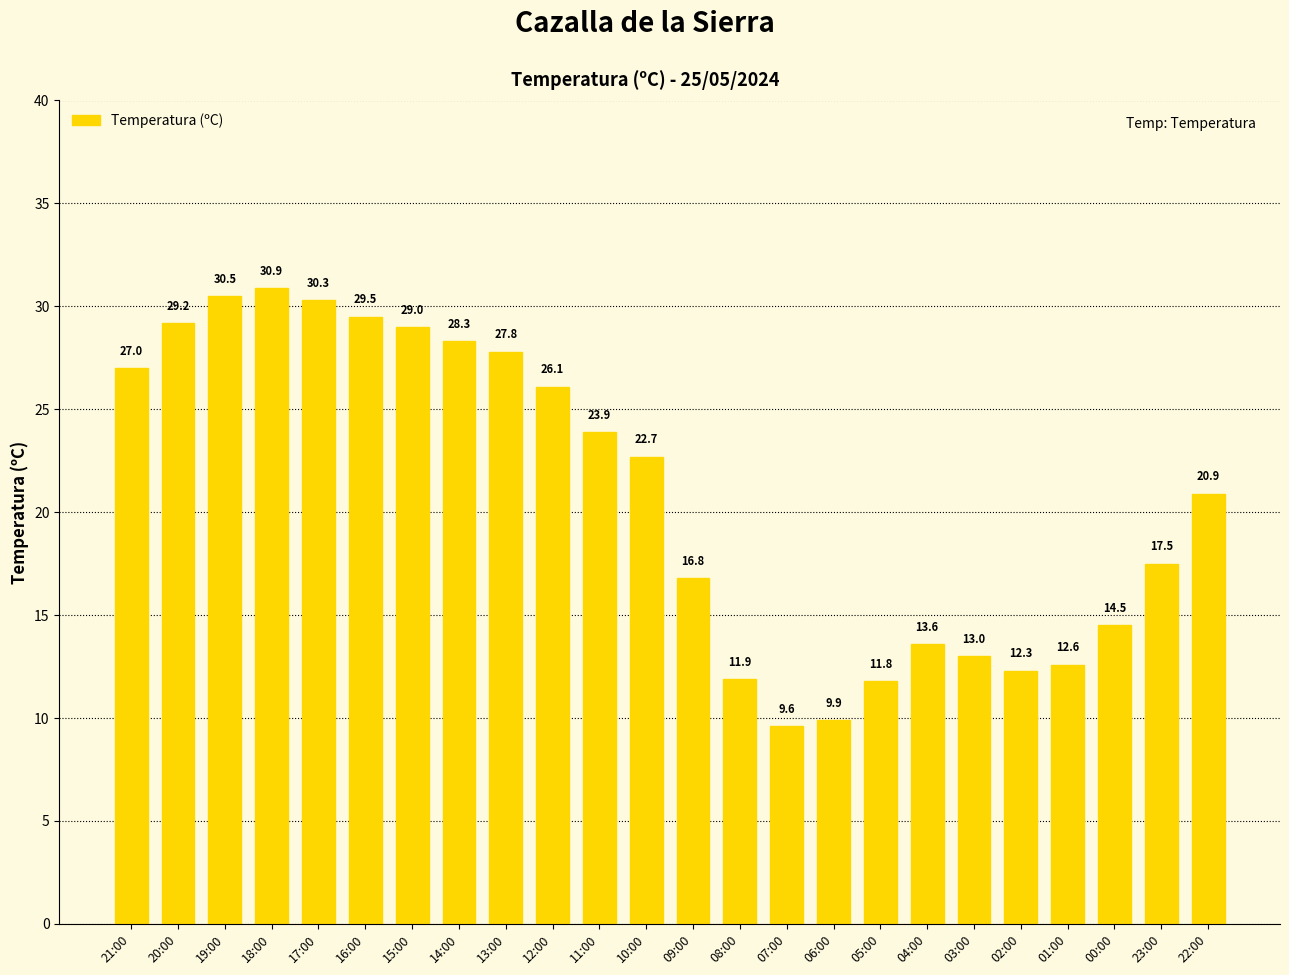

How many values are below 22?

12